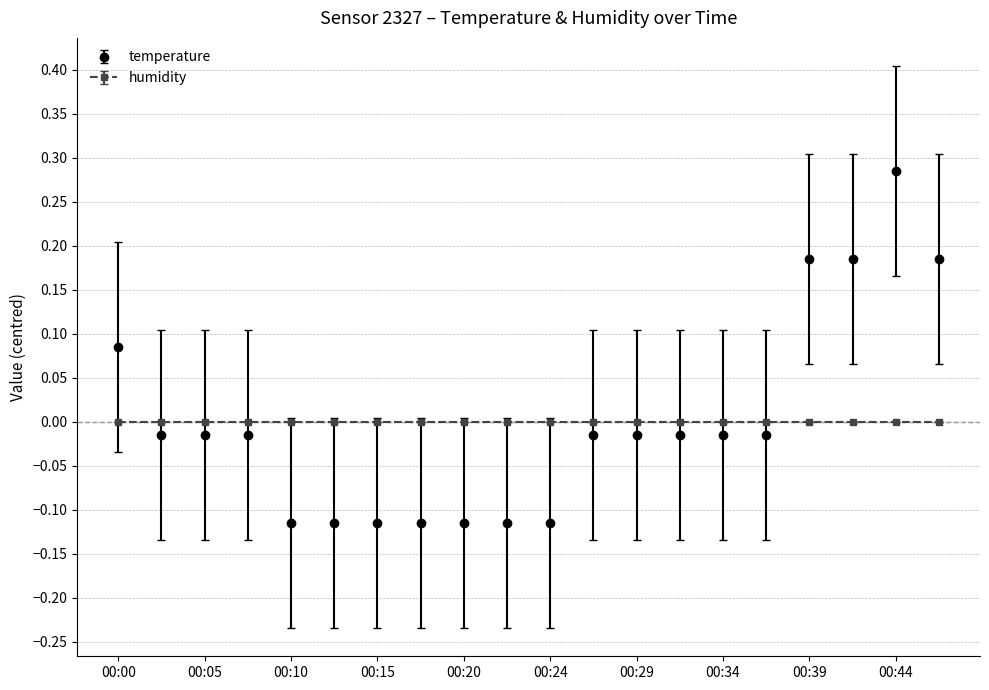

How many times do temperature and humidity cross each other?

2